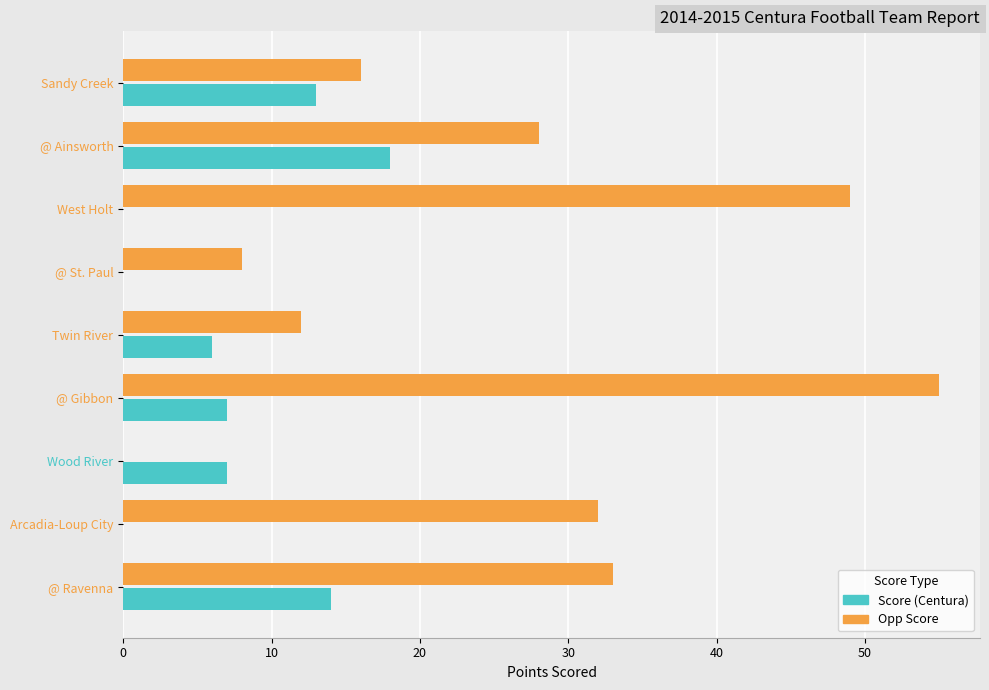

What is the greatest value displayed?

55